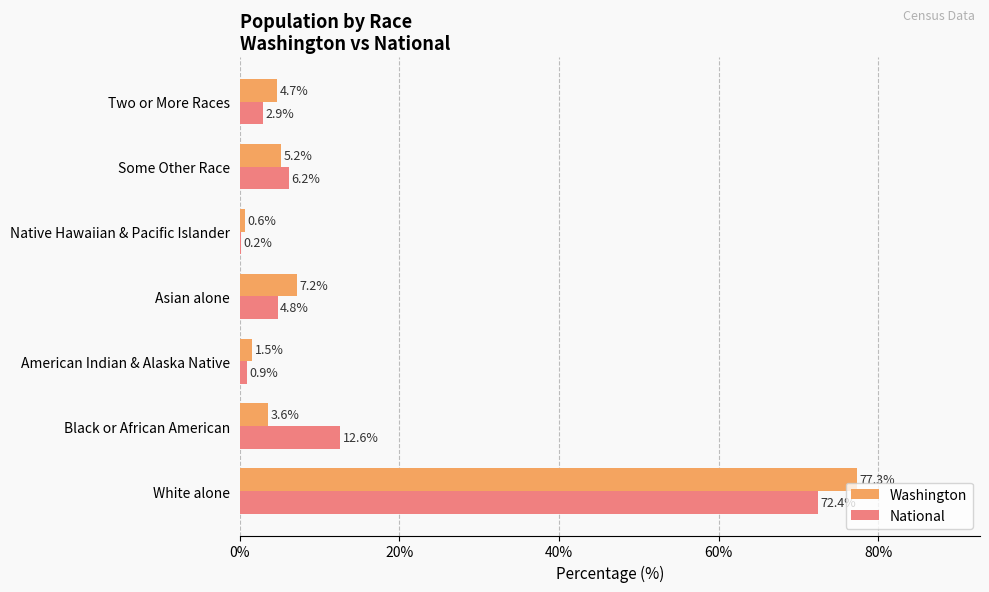

What is the sum of all Washington values?

100.0